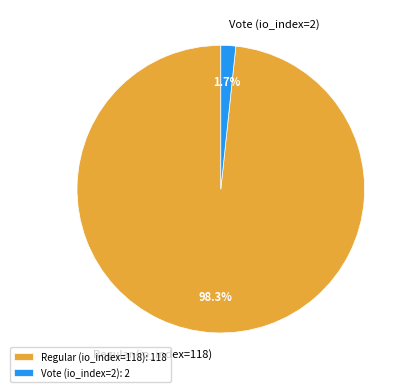

Which has a higher value, Regular (io_index=118): 118 or Vote (io_index=2): 2?

Regular (io_index=118): 118